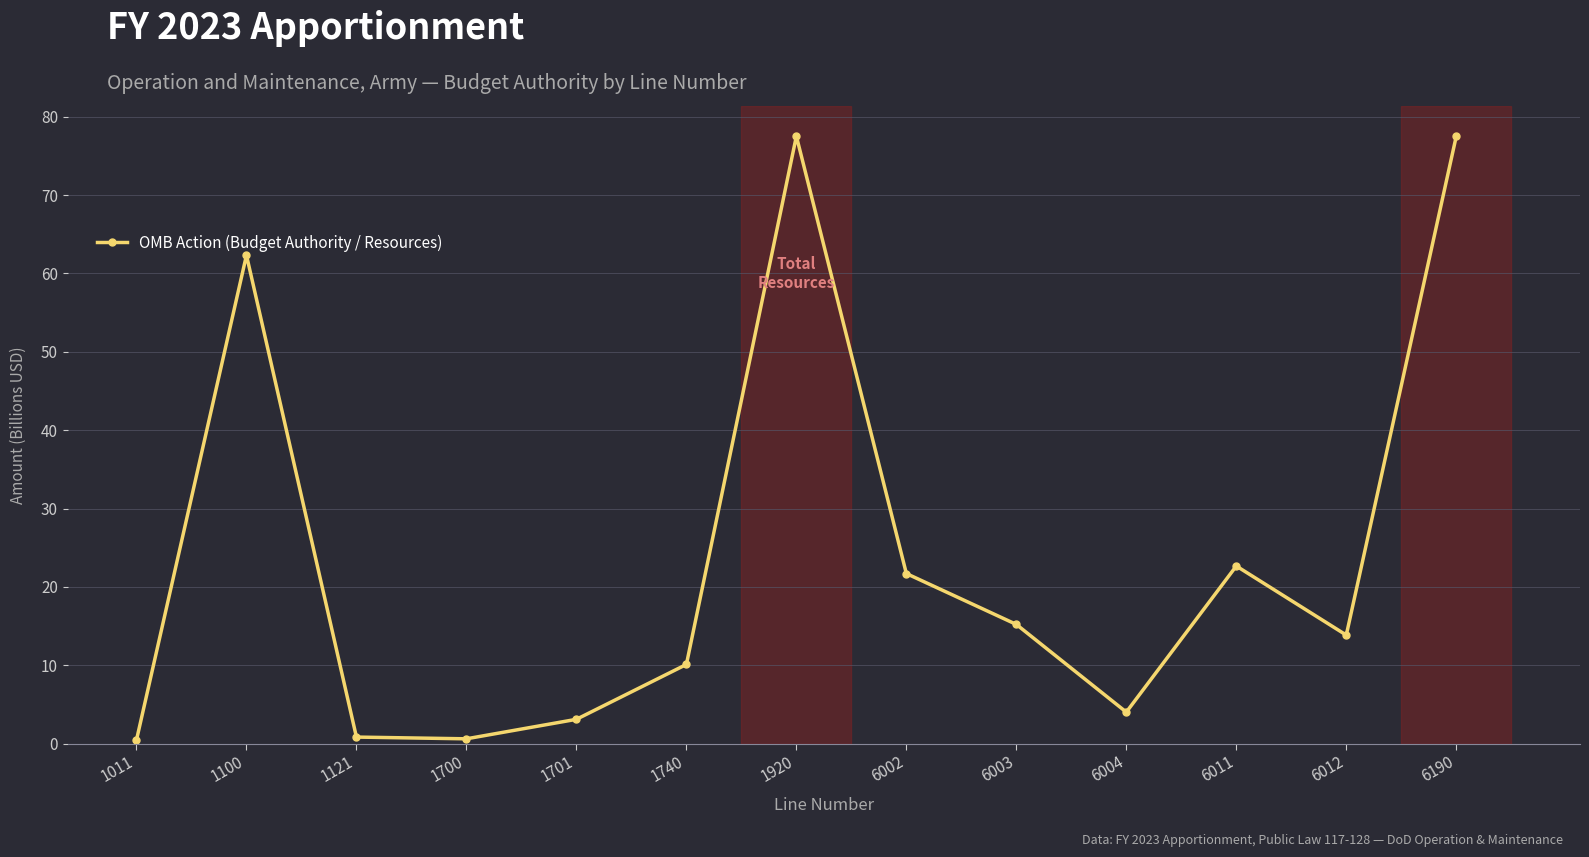

At which label is the value closest to 38?

6011